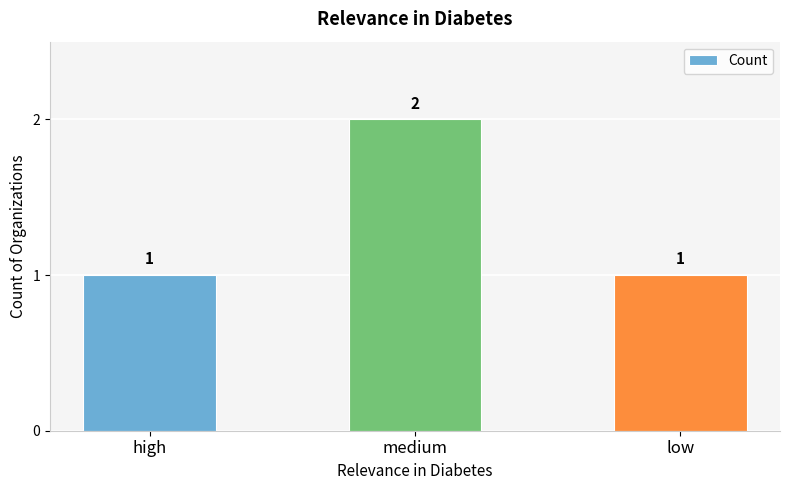

What is the approximate value at medium?

2